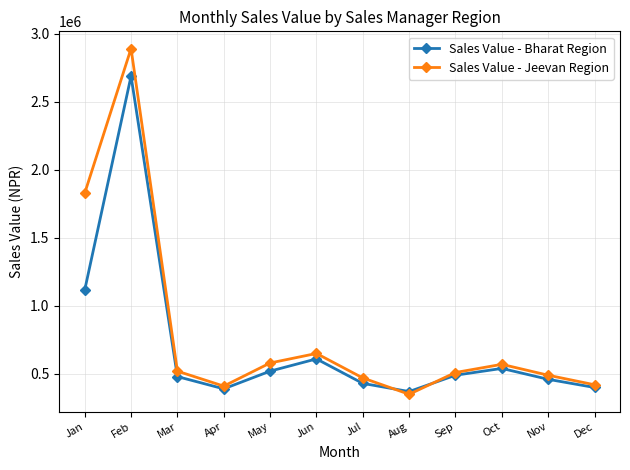

What is the sum of all Sales Value - Bharat Region values?

8493700